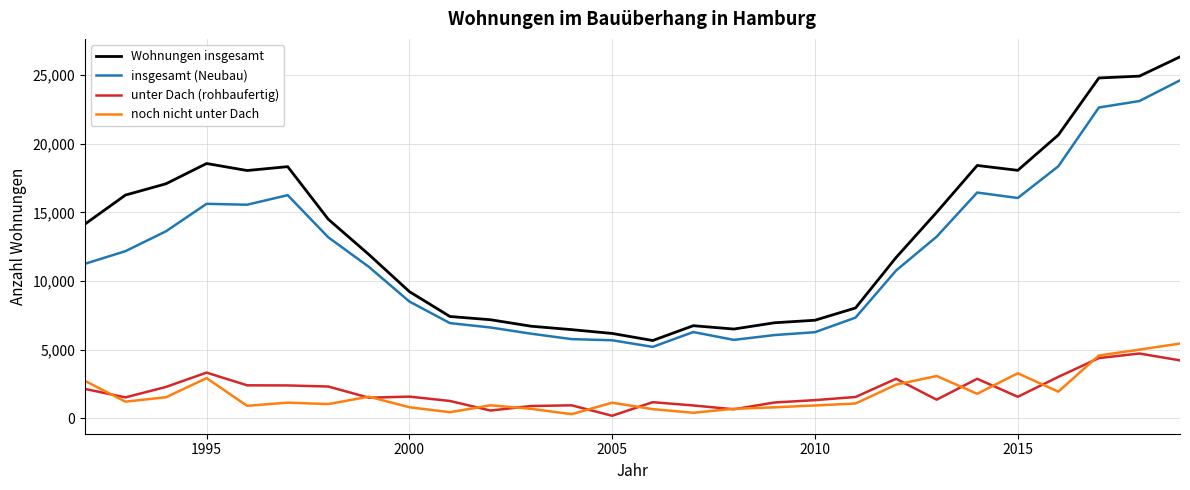

What is the average value of the noch nicht unter Dach series?

1765